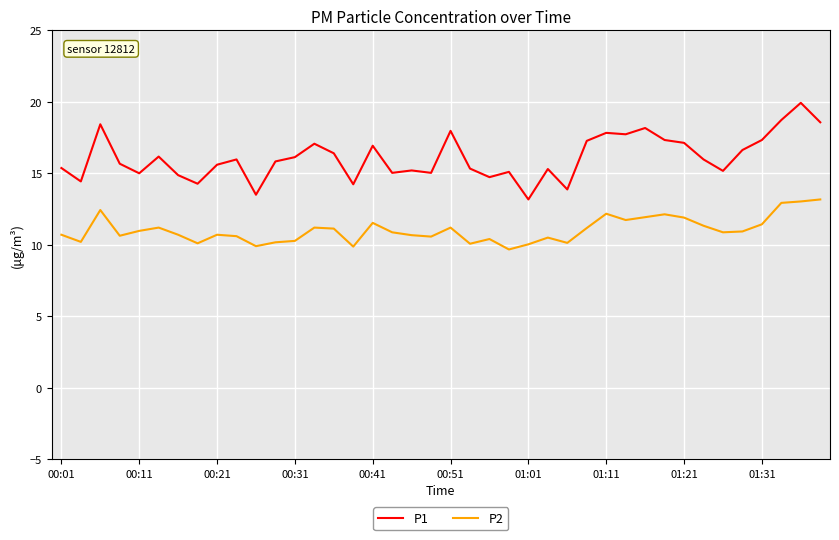

What is the greatest value displayed?

19.9